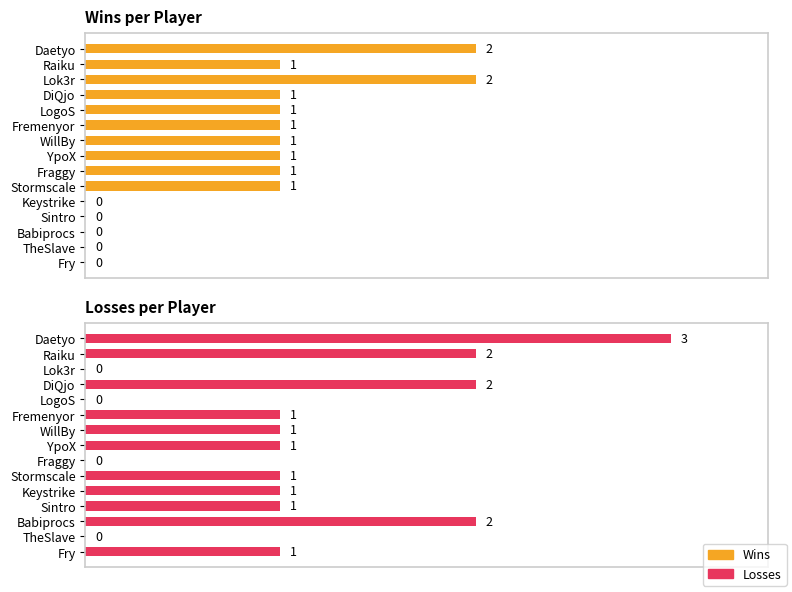

What are all the series names shown in the legend?

Wins, Losses